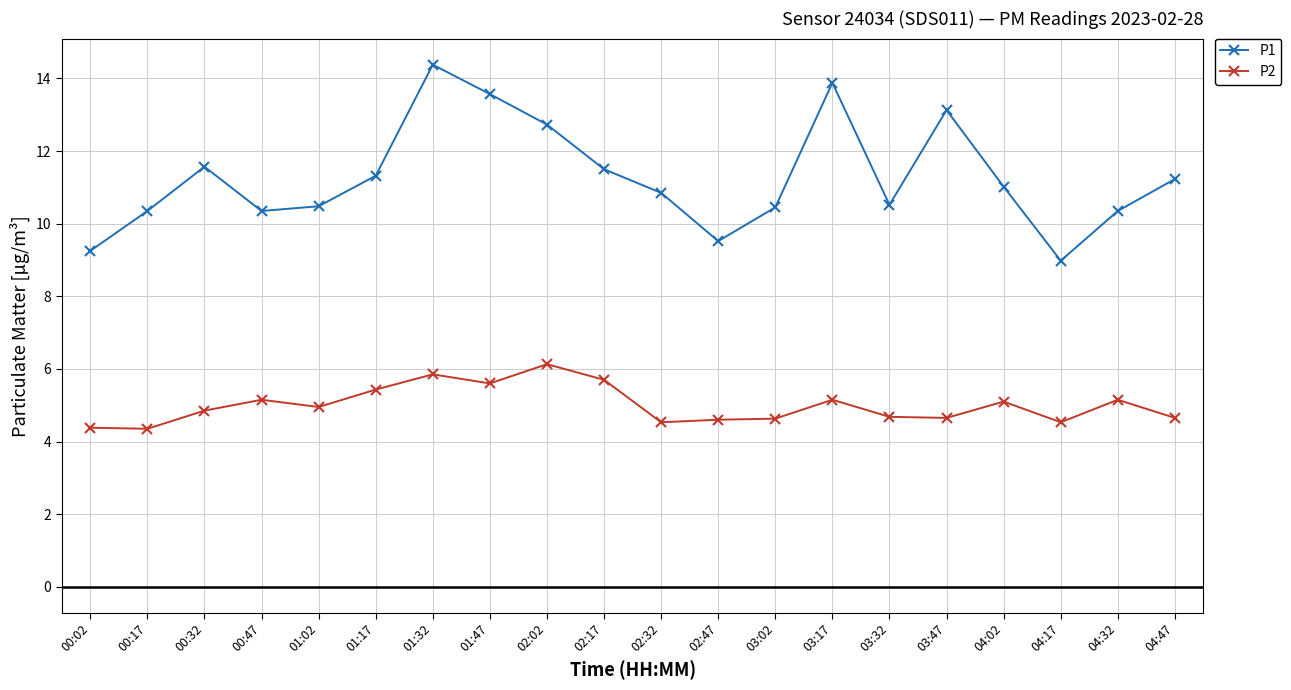

In P2, how many points are higher than both neighbors (excluding endpoints)?

6